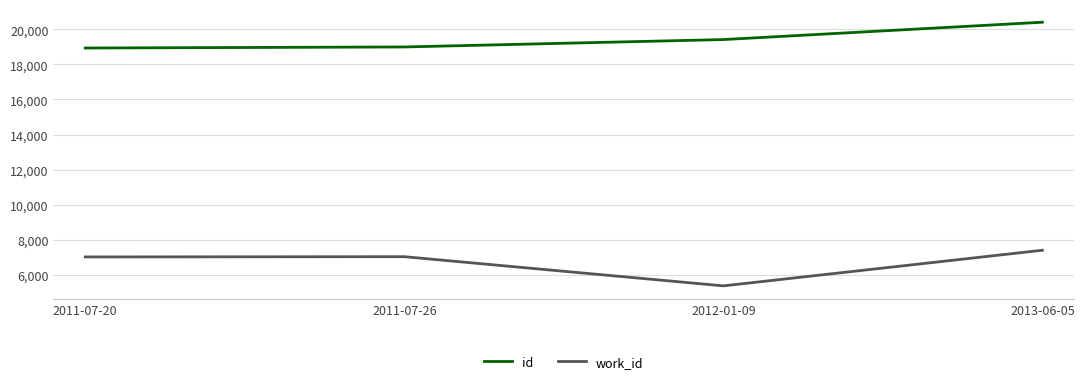

What is the difference between the work_id values at 2013-06-05 and 2011-07-26?

367